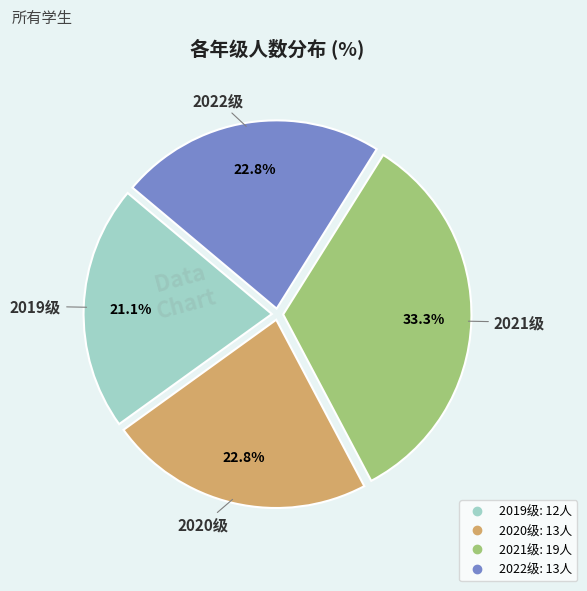

How many segments does this pie chart have?

4